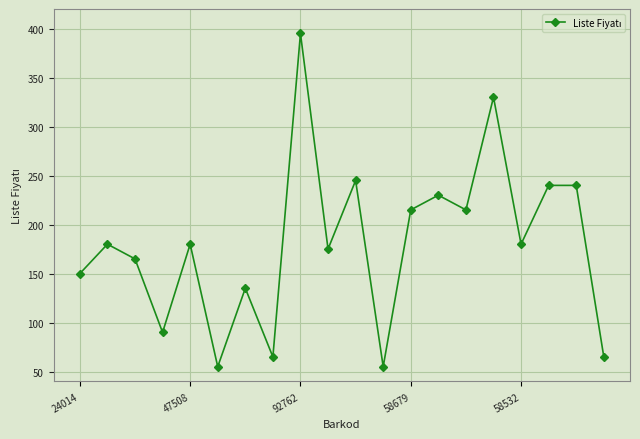

How many lines are shown in the chart?

1